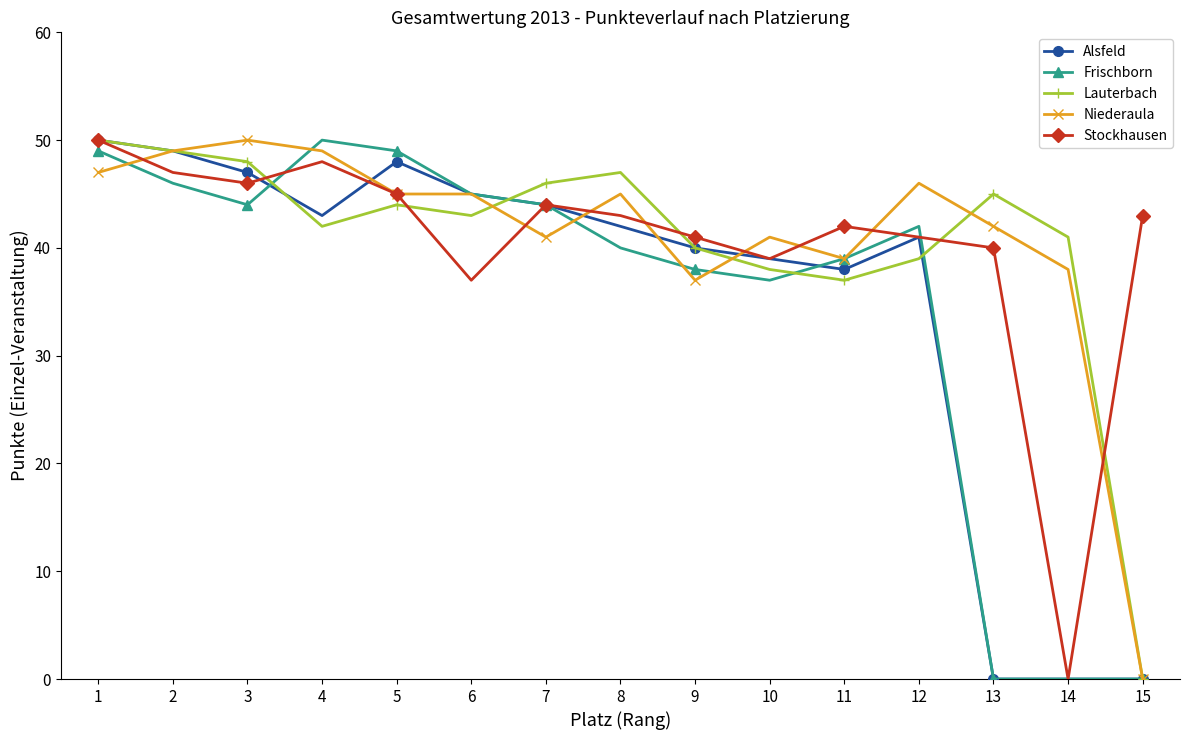

Reading left to right, what are all the values shown in this chart?

Alsfeld: 50	49	47	43	48	45	44	42	40	39	38	41	0	0	0
Frischborn: 49	46	44	50	49	45	44	40	38	37	39	42	0	0	0
Lauterbach: 50	49	48	42	44	43	46	47	40	38	37	39	45	41	0
Niederaula: 47	49	50	49	45	45	41	45	37	41	39	46	42	38	0
Stockhausen: 50	47	46	48	45	37	44	43	41	39	42	41	40	0	43